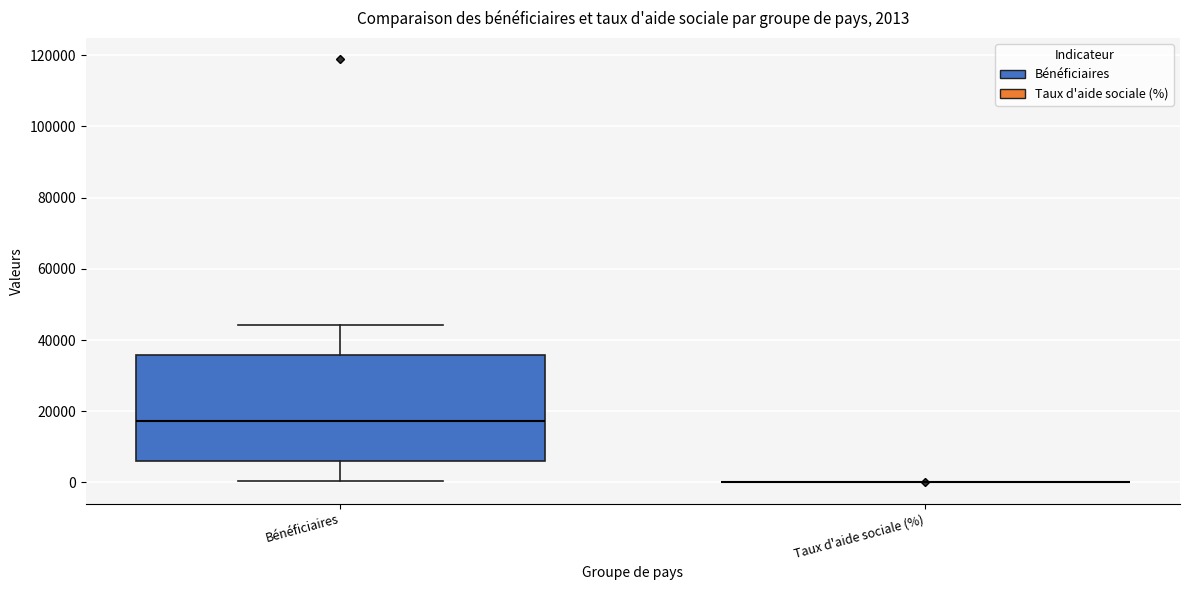

Comparing the boxes themselves (not the whiskers), which one is the tallest?

Bénéficiaires